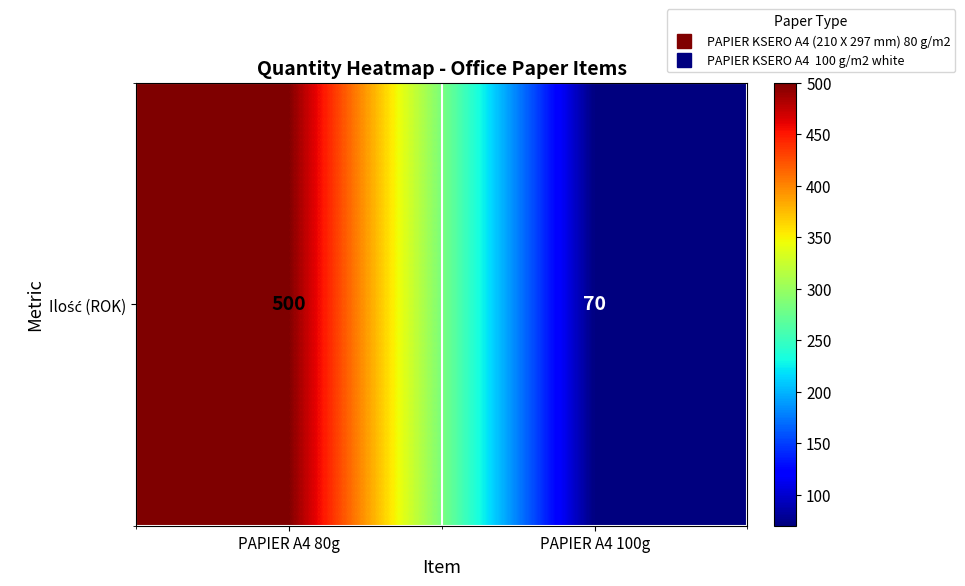

Reading right to left, transcribe all the data shown in this chart.

70	500